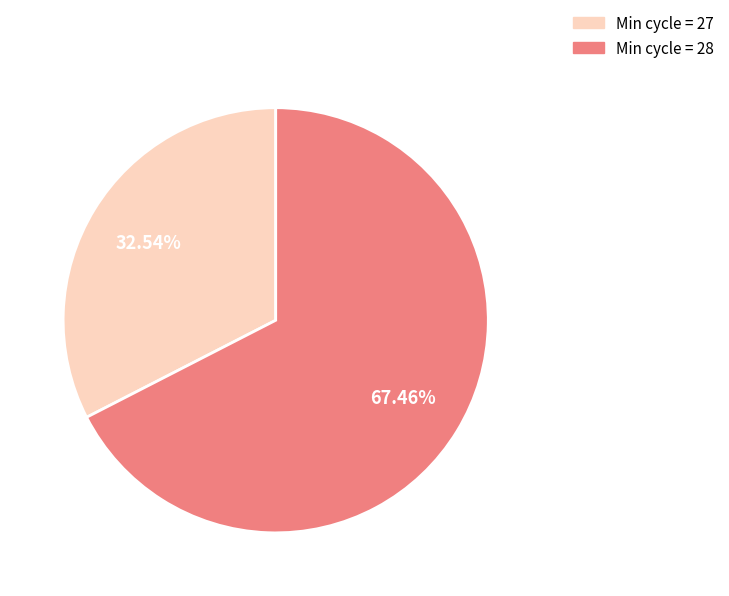

Is there any slice that represents more than half of the pie?

Yes